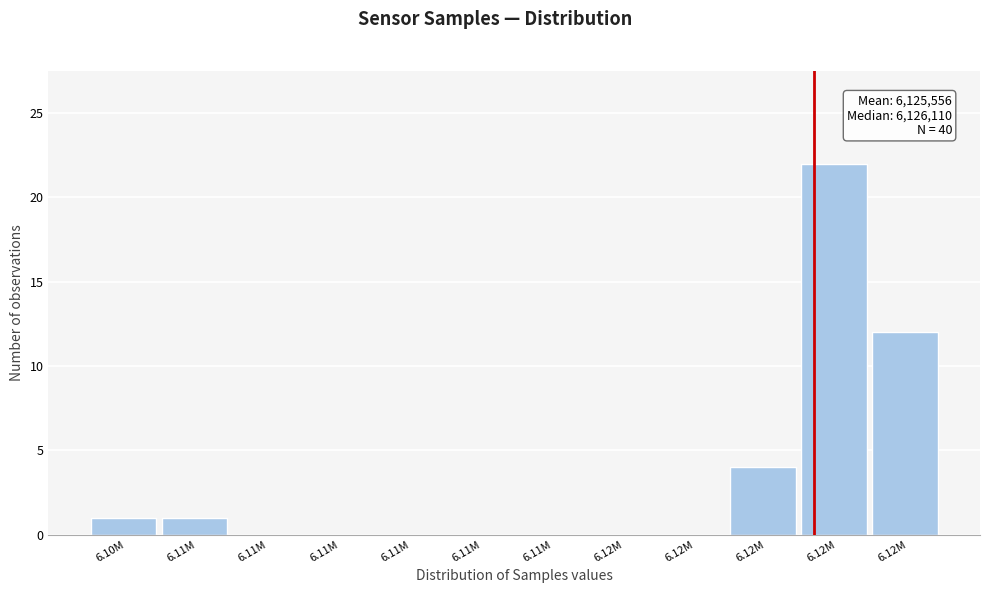

How many categories are shown in the chart?

12